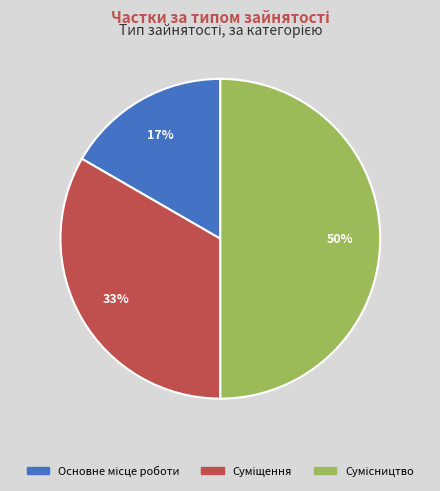

To the nearest percent, what is the average slice percentage?

33%